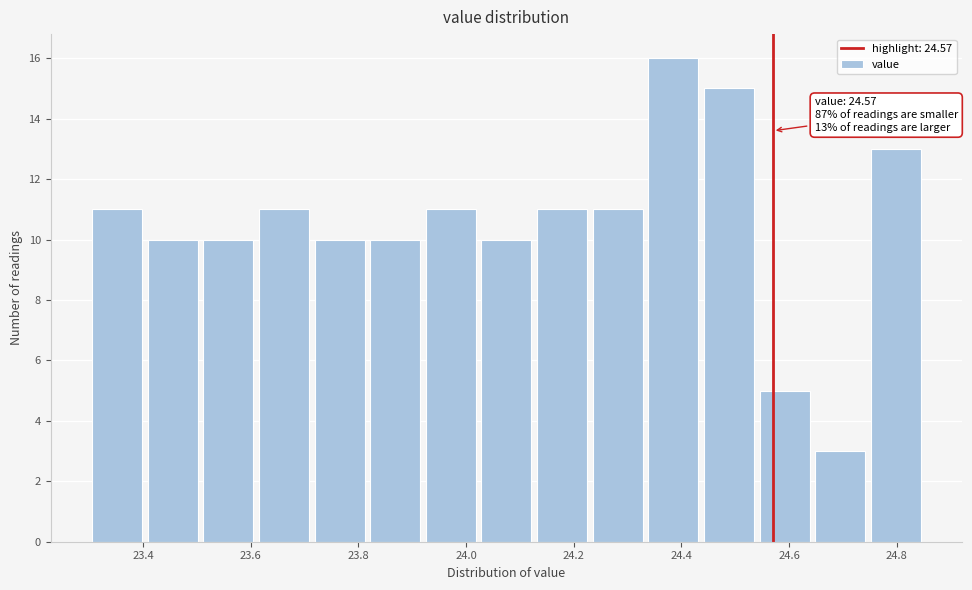

Which range on the x-axis has the tallest bar?

24.34 to 24.44